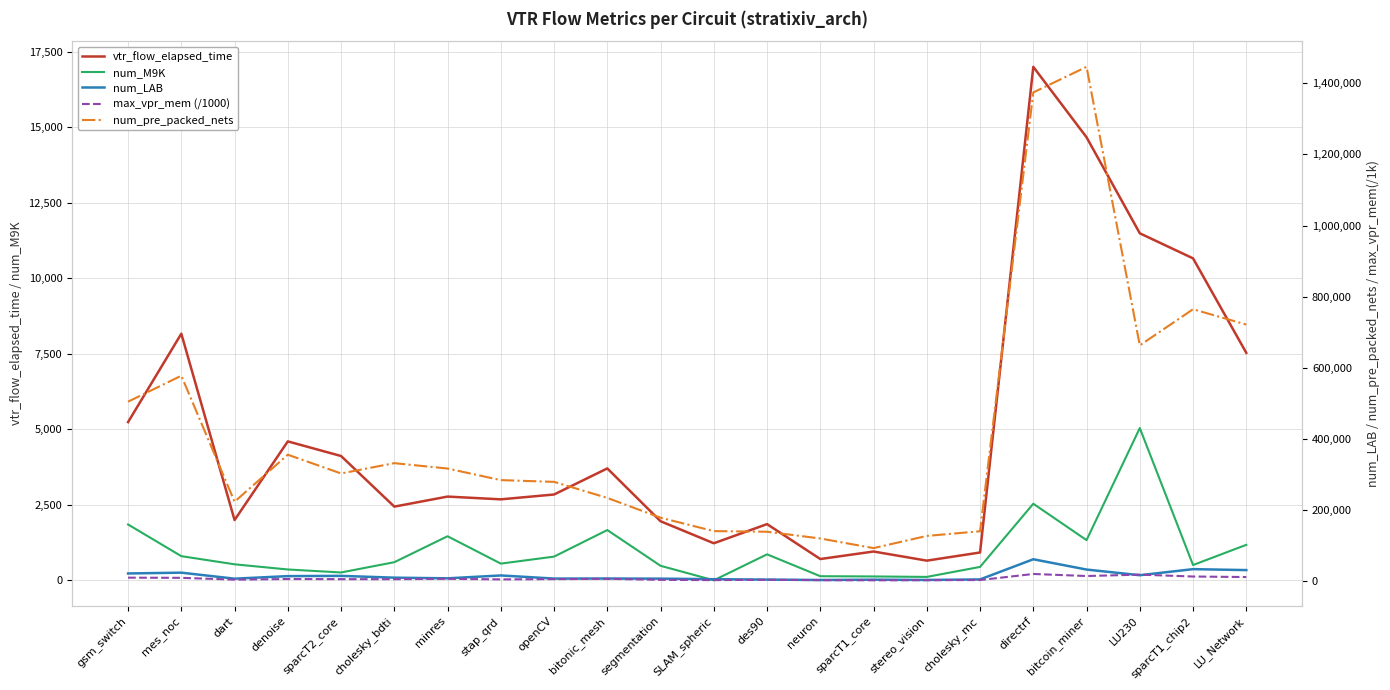

What is the label of the 14th point from the right?

openCV